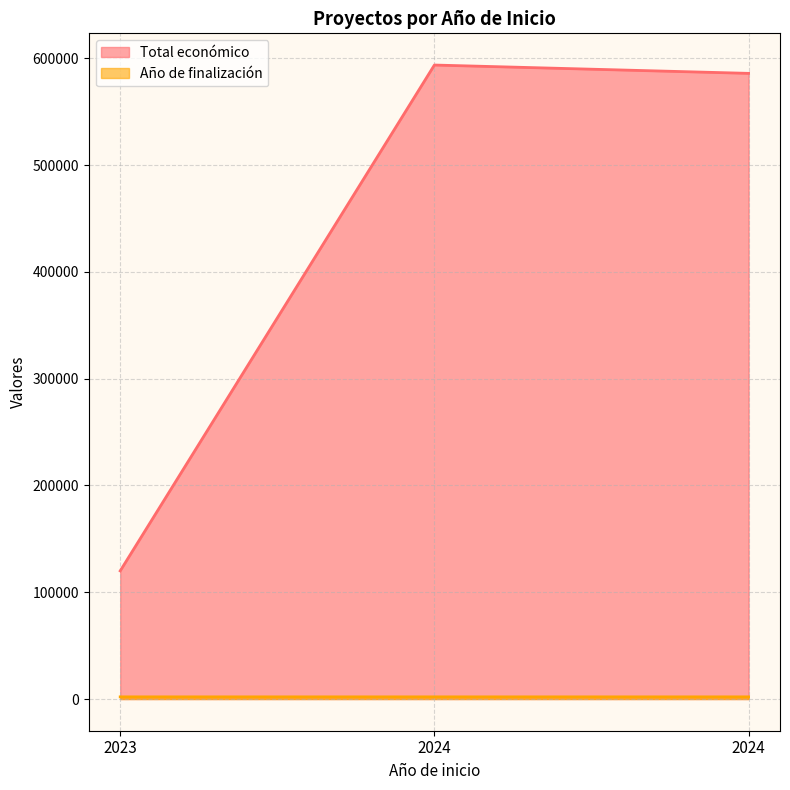

Is the value of Total económico at 2023 greater than the value of Año de finalización at 2024?

Yes